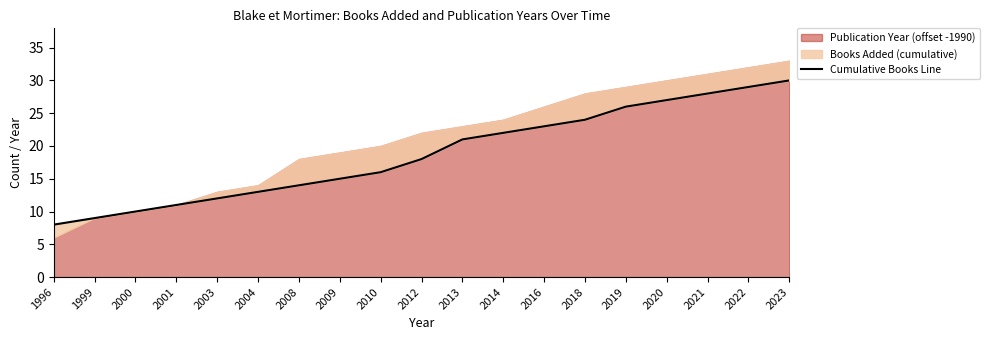

Between 2021 and 2001, which is larger?

2021